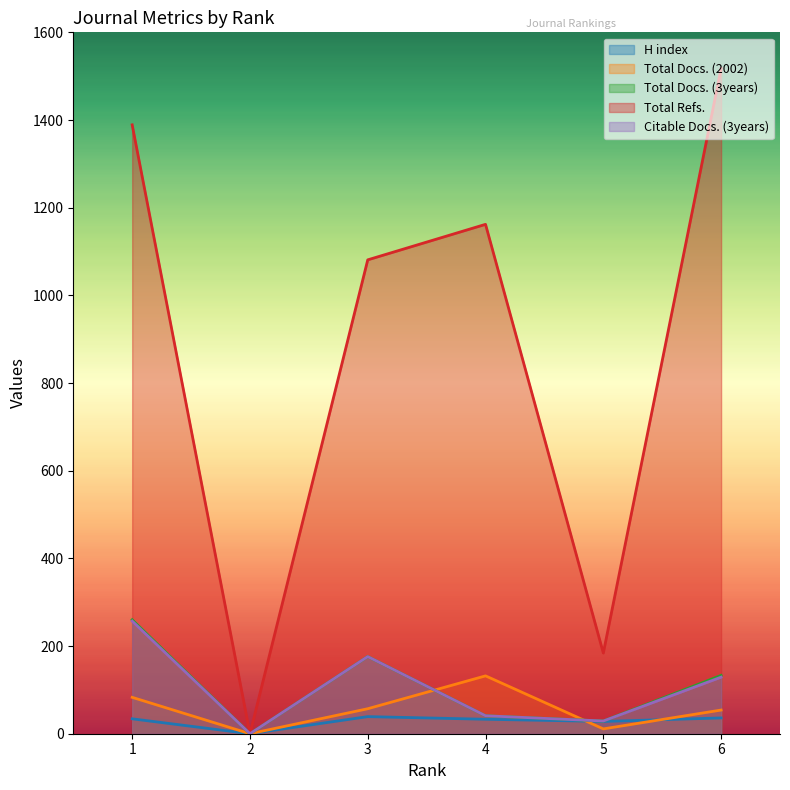

How many lines are shown in the chart?

5